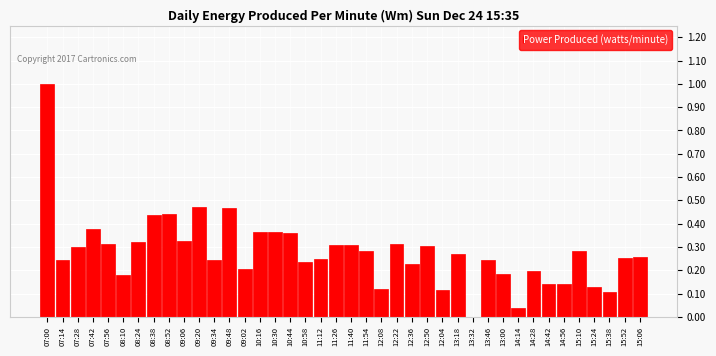

Is it true that the value at 08:24 is 0.6?

False